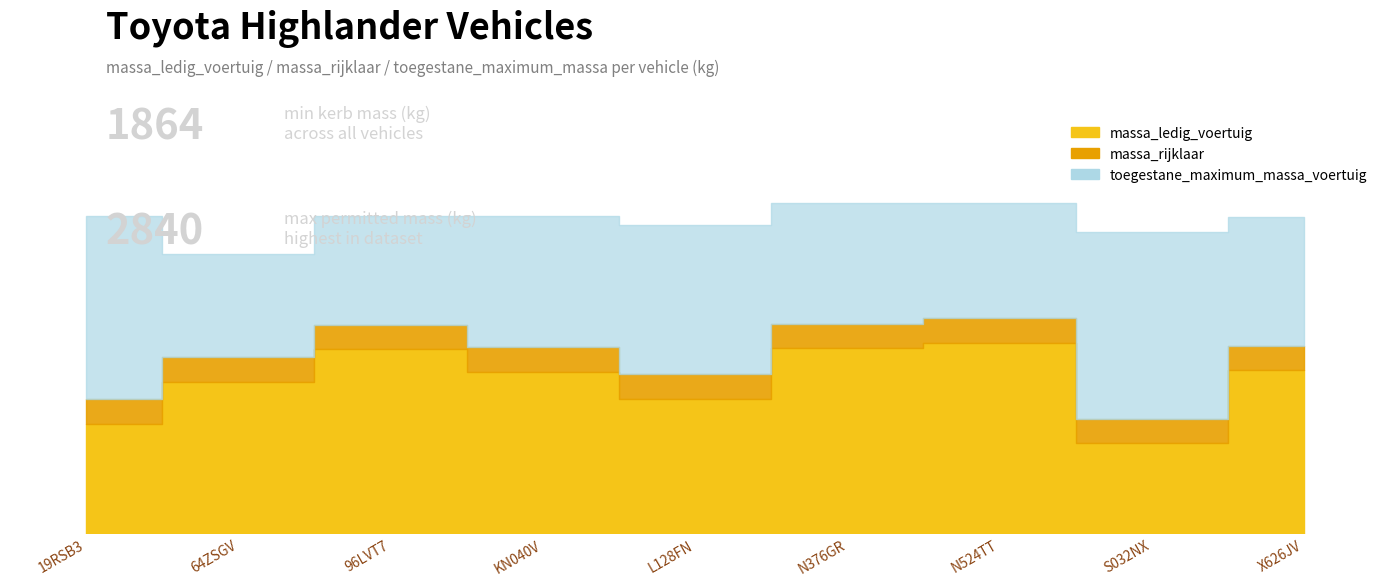

What is the label of the 6th point from the left?

N376GR